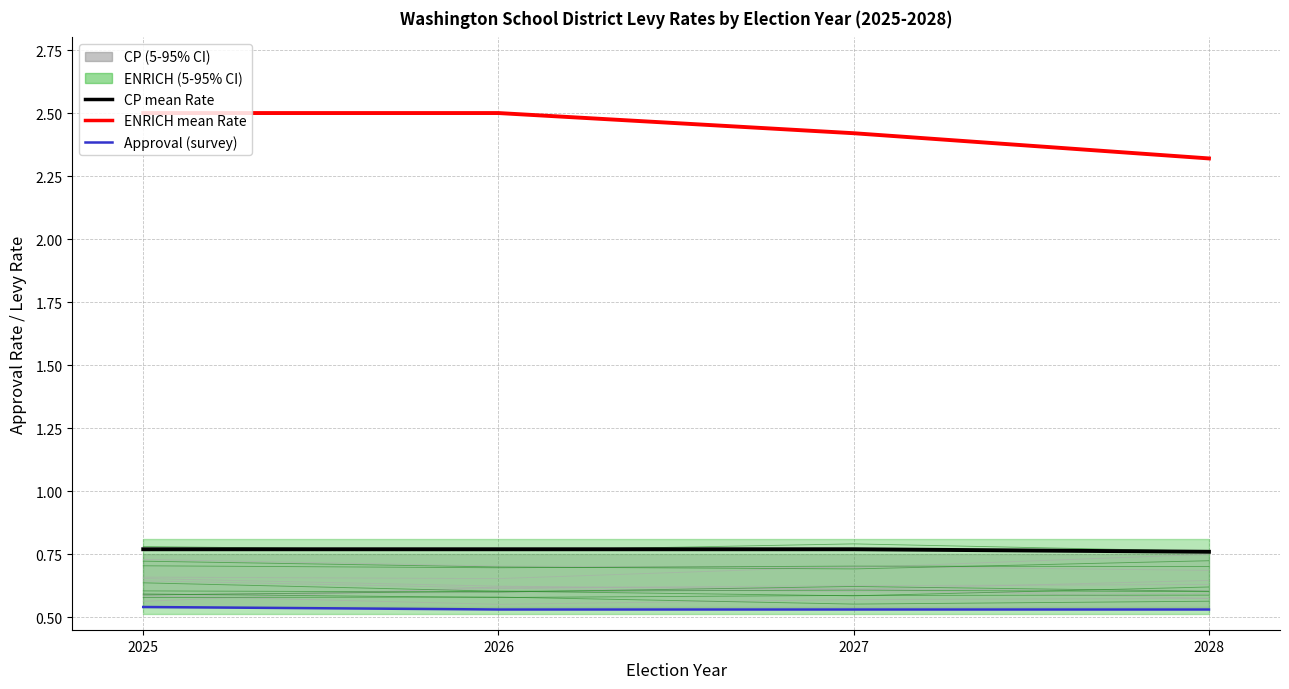

The value of CP mean Rate at 2025 is 0.8. True or false?

True